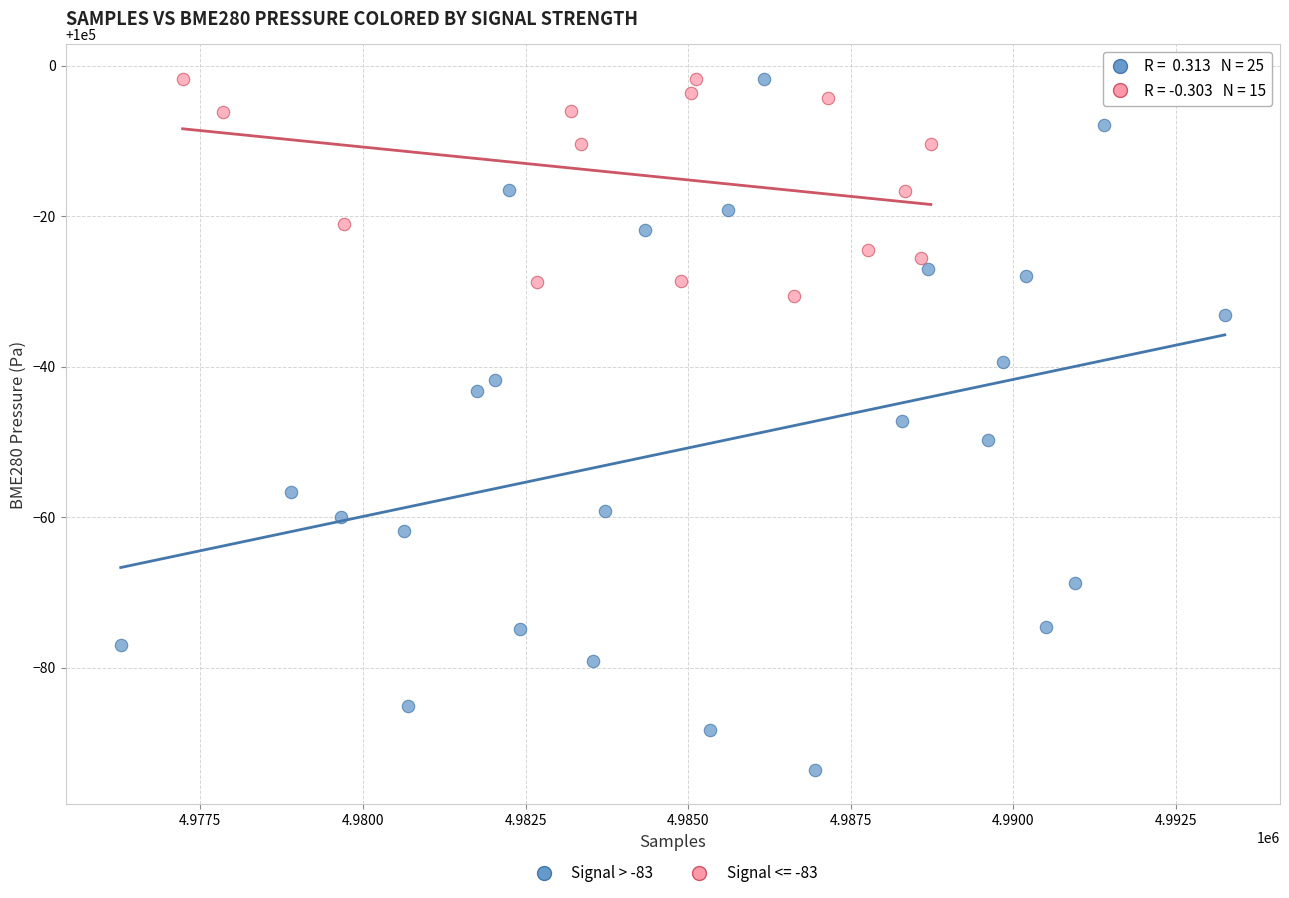

Which series has the largest Y range (max minus min)?

Signal > -83